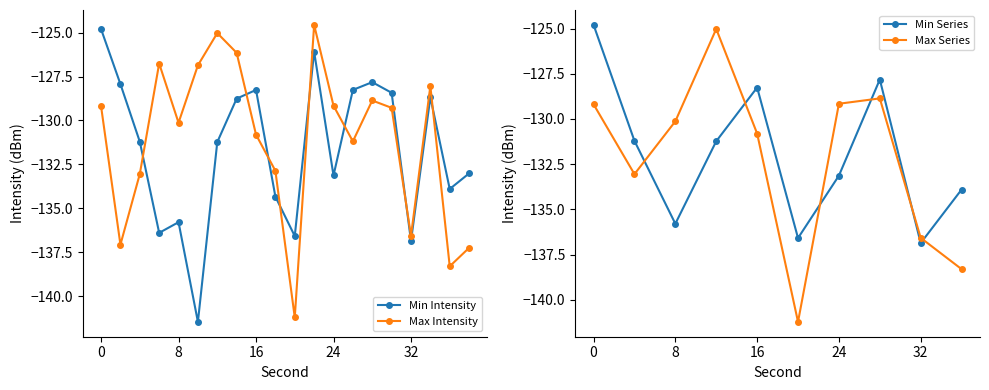

The Max Intensity series shows -209.8 at 6. True or false?

False